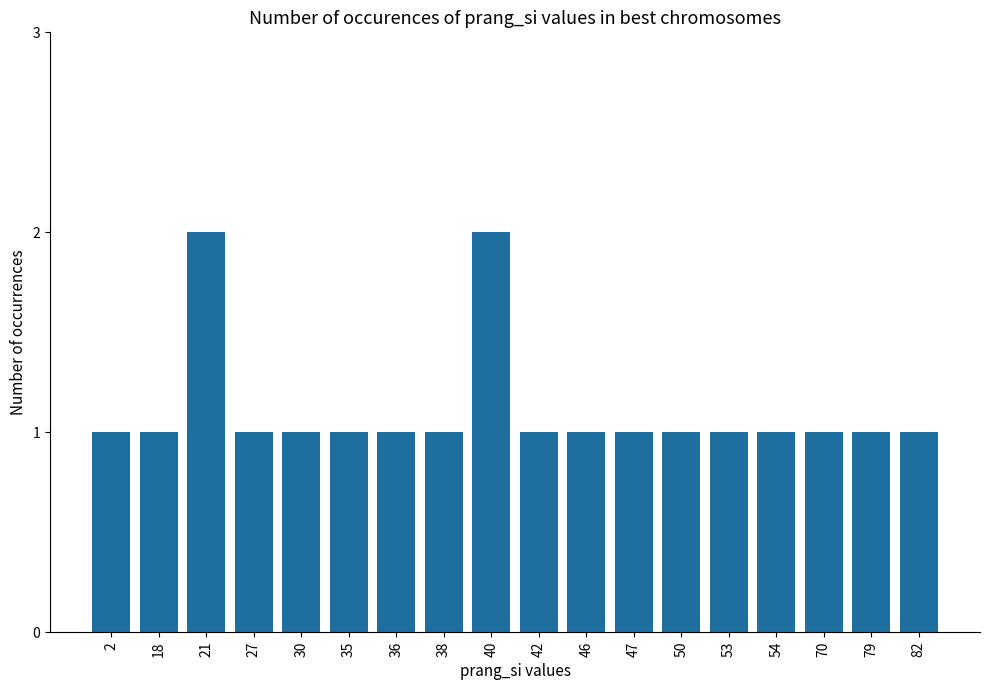

Is it true that the value at 30 is 1?

True